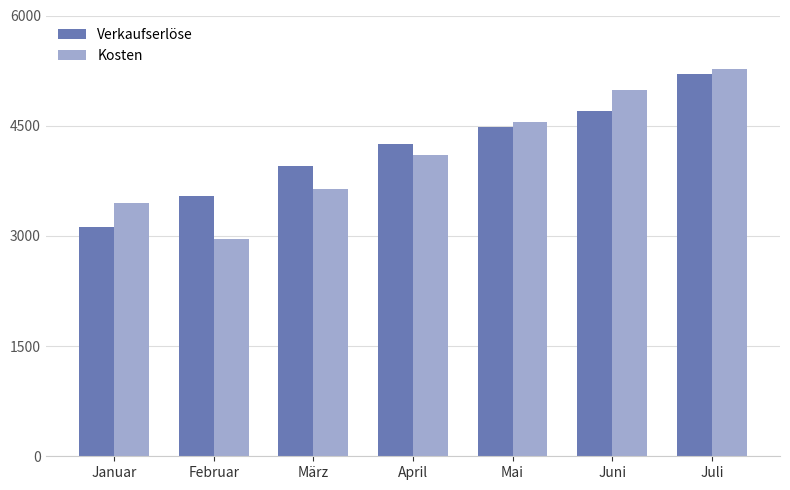

At which category is the sum across all series the highest?

Juli